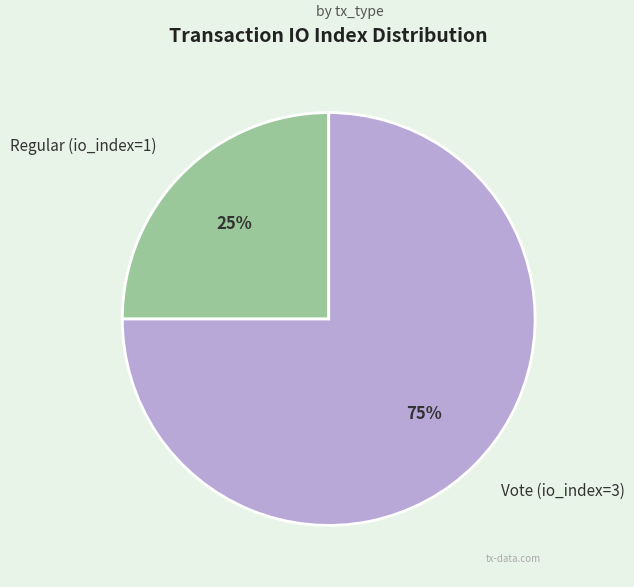

True or false: Regular (io_index=1) accounts for 17% of the total.

False